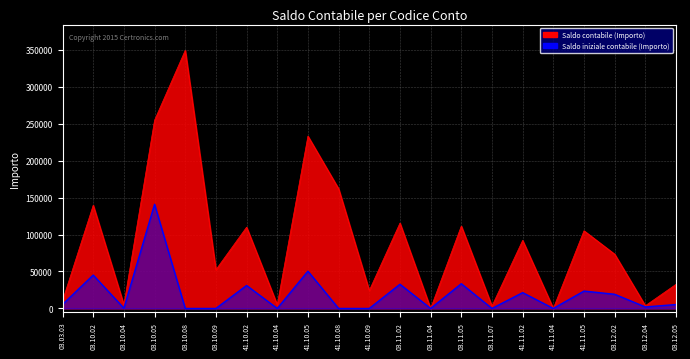

At 03.11.02, list the series in order from smallest to largest.

Saldo iniziale contabile (Importo), Saldo contabile (Importo)